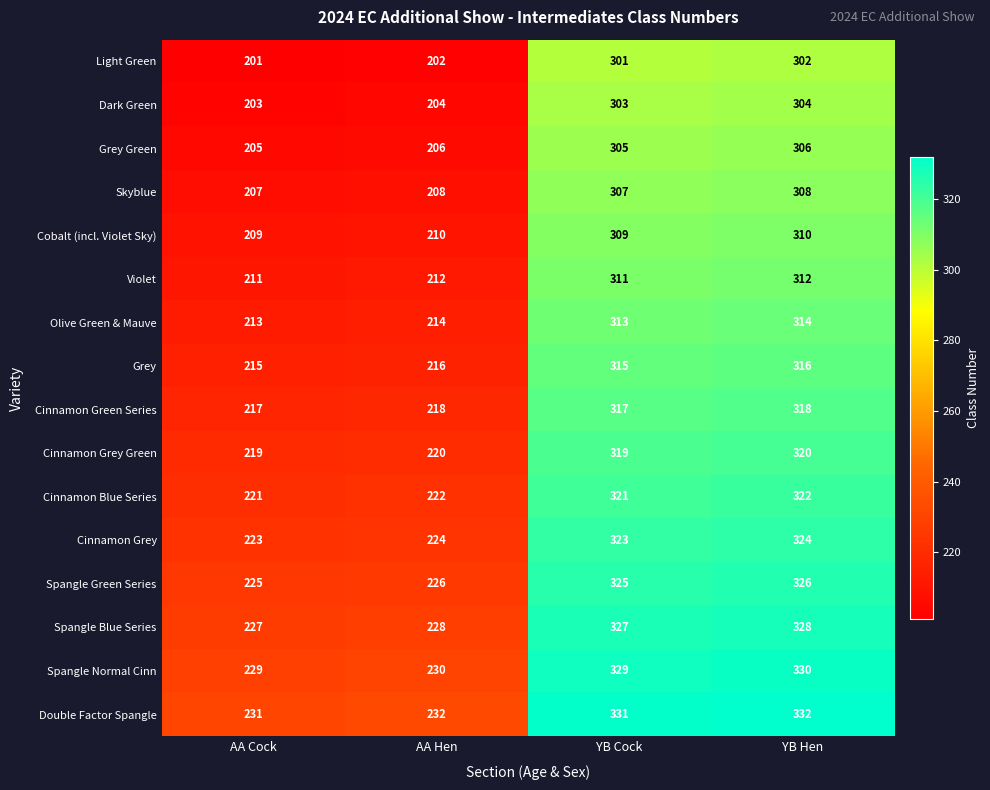

Is the value of Spangle Normal Cinn at YB Cock greater than the value of Cinnamon Green Series at AA Cock?

Yes